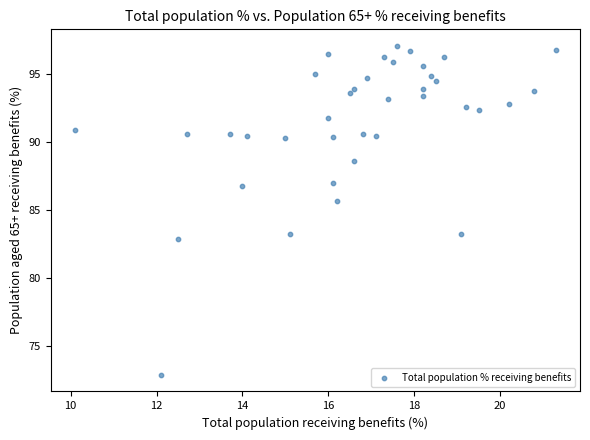

What is the range of Y values (max minus min)?

24.2